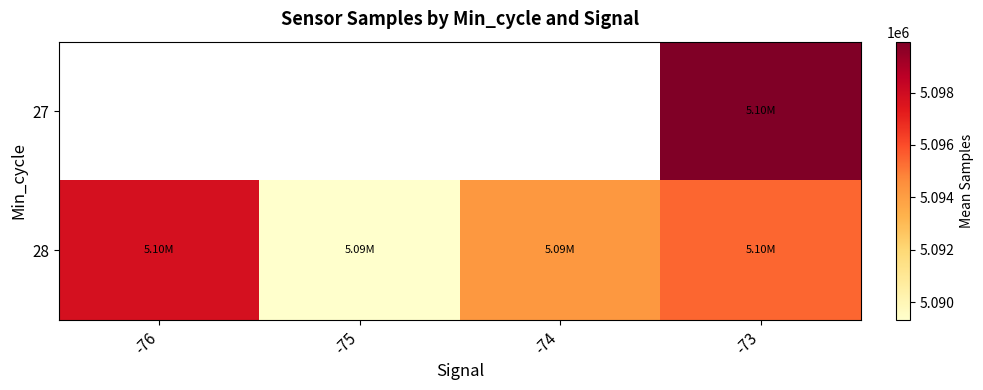

At which label is 28 closest to 5093553?

-74